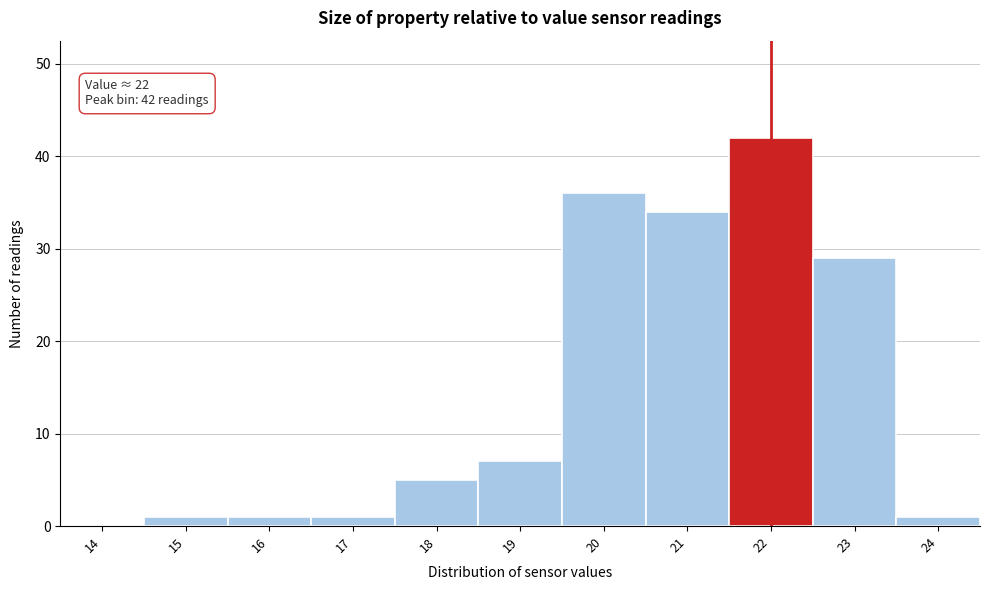

Reading right to left, what are all the values shown in this chart?

24=1	23=29	22=42	21=34	20=36	19=7	18=5	17=1	16=1	15=1	14=0